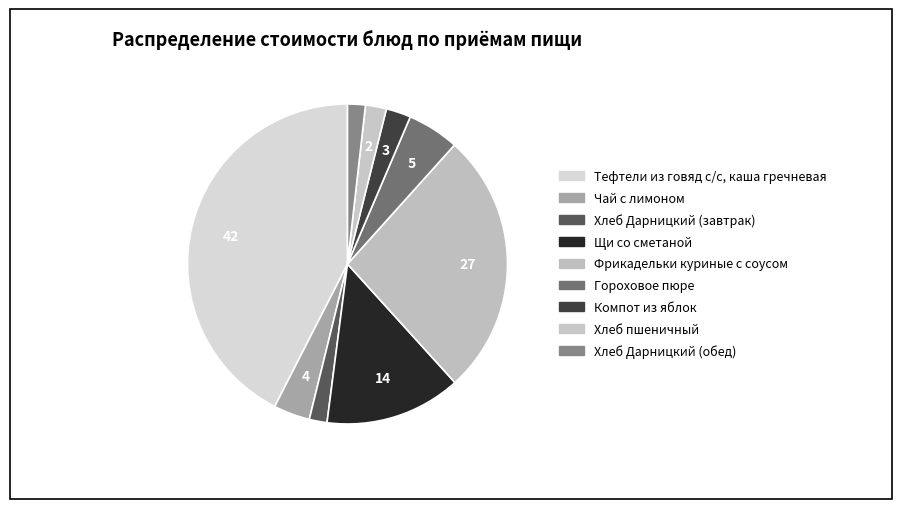

Between Чай с лимоном and Тефтели из говяд с/с, каша гречневая, which is larger?

Тефтели из говяд с/с, каша гречневая